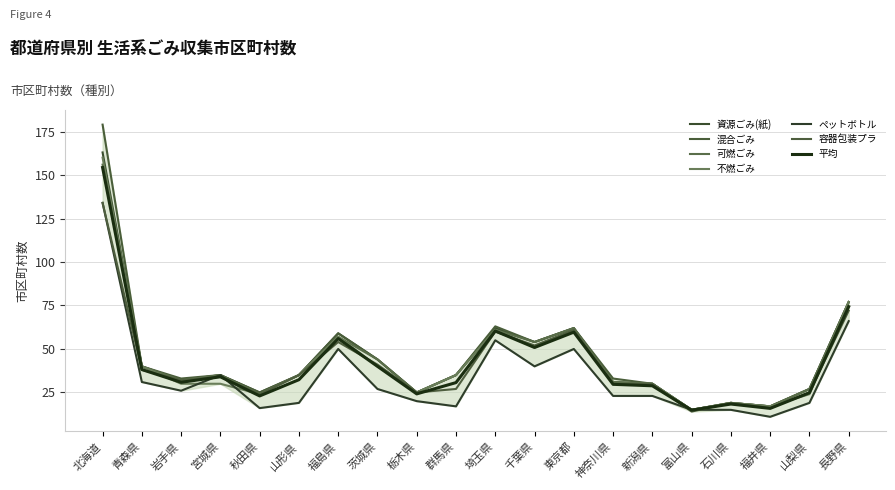

Where is the first local minimum for 可燃ごみ?

岩手県